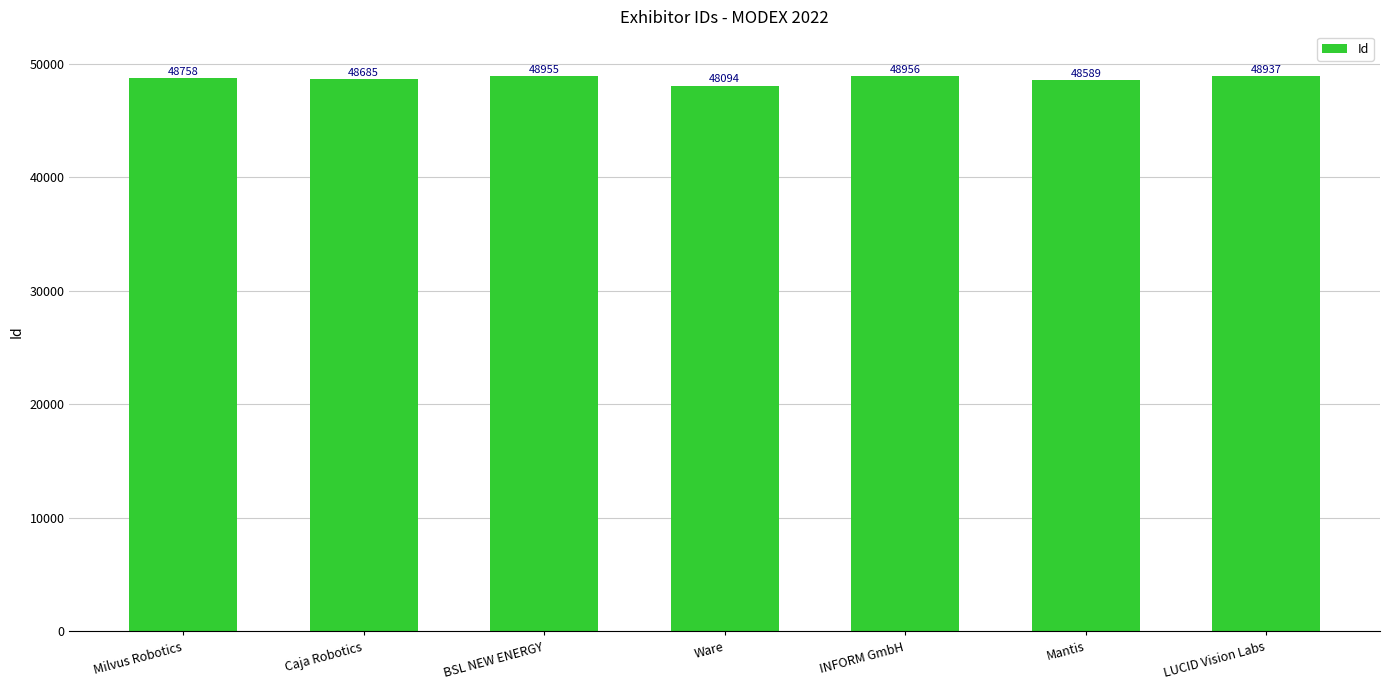

Reading left to right, extract all data points from this chart.

48758	48685	48955	48094	48956	48589	48937